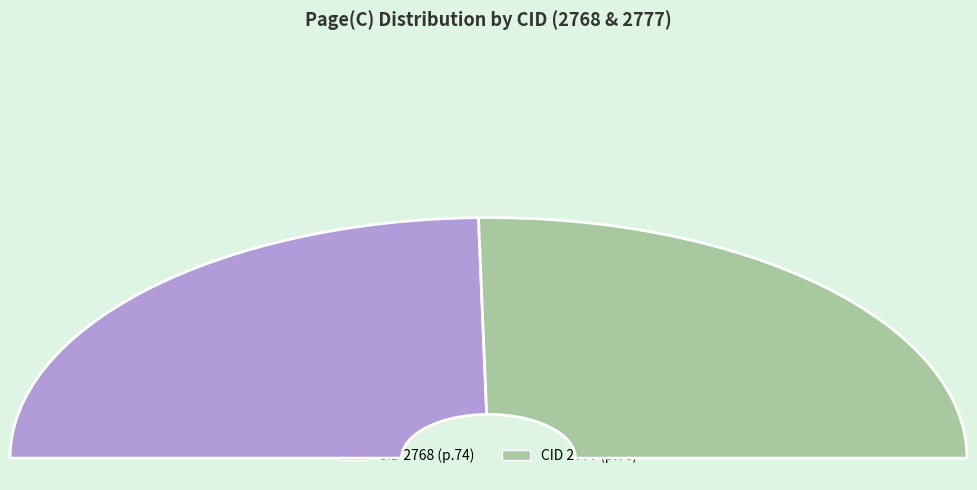

Rank the categories by value from lowest to highest.

2768, 2777